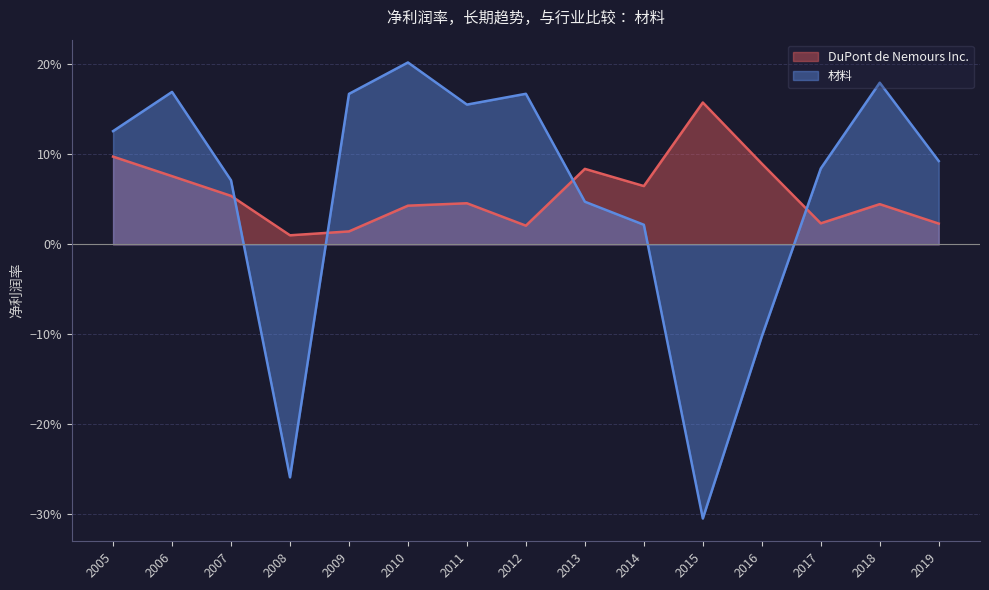

Which series has the largest total across all categories?

DuPont de Nemours Inc.